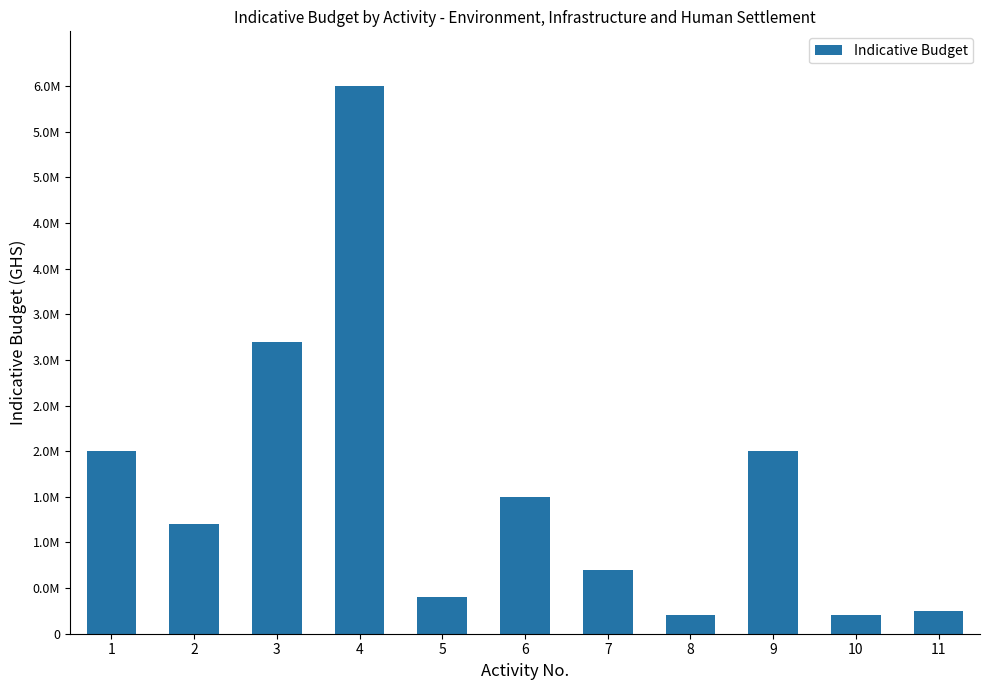

At which category does the chart reach its minimum across all series?

8